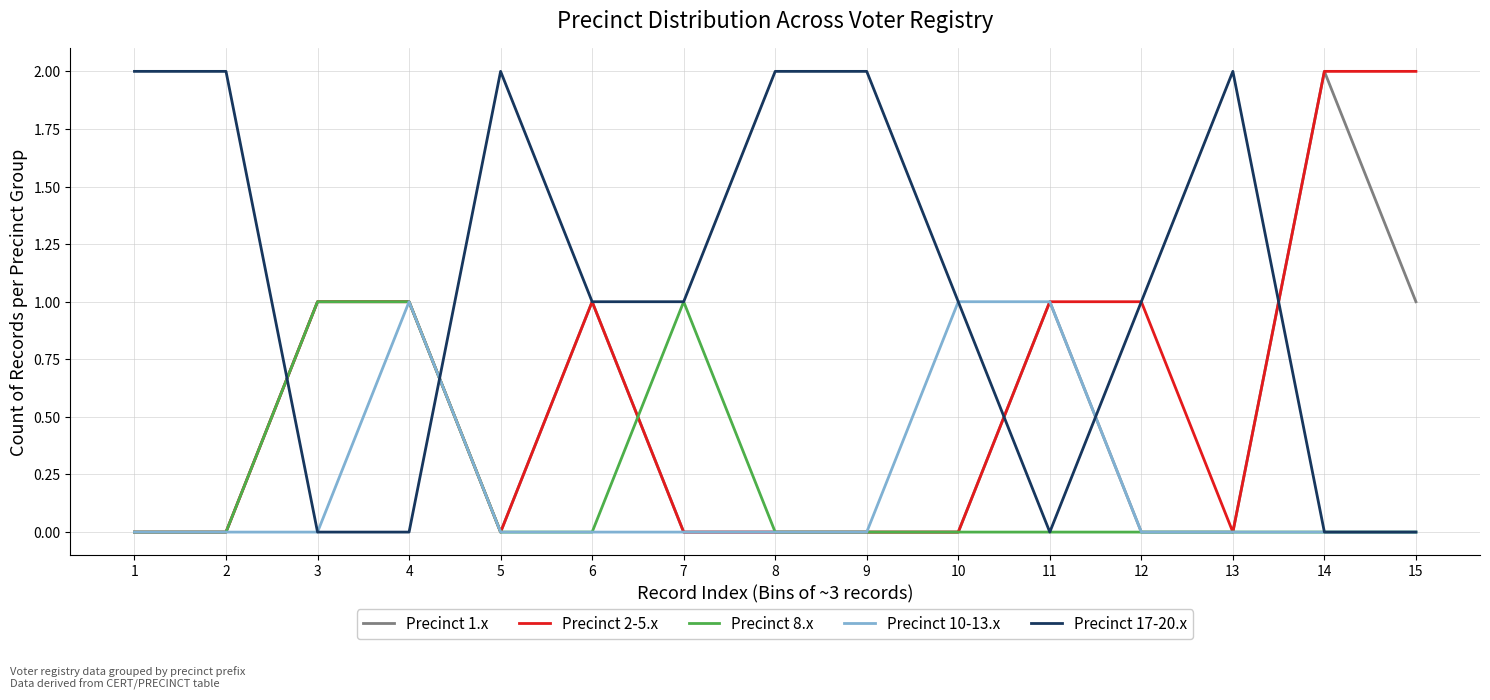

Does the chart have visible grid lines?

Yes